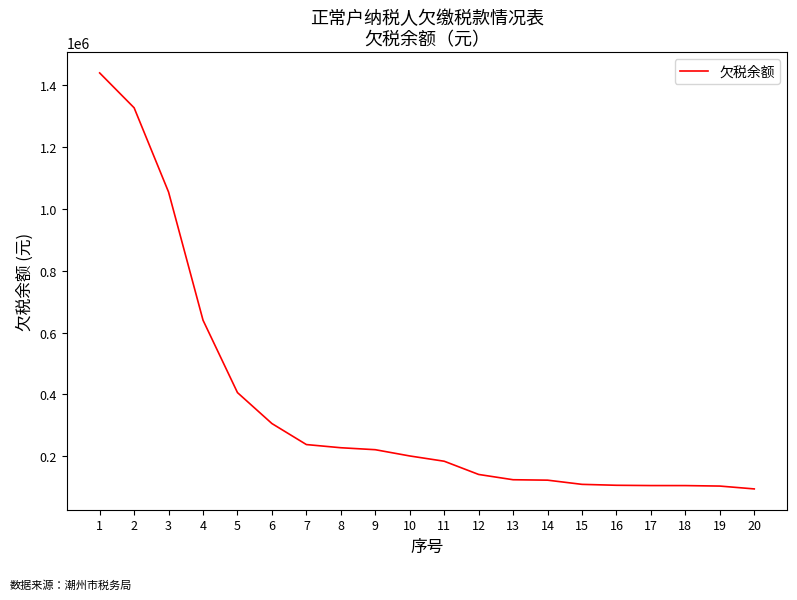

What is the maximum value shown in the chart?

1440649.8